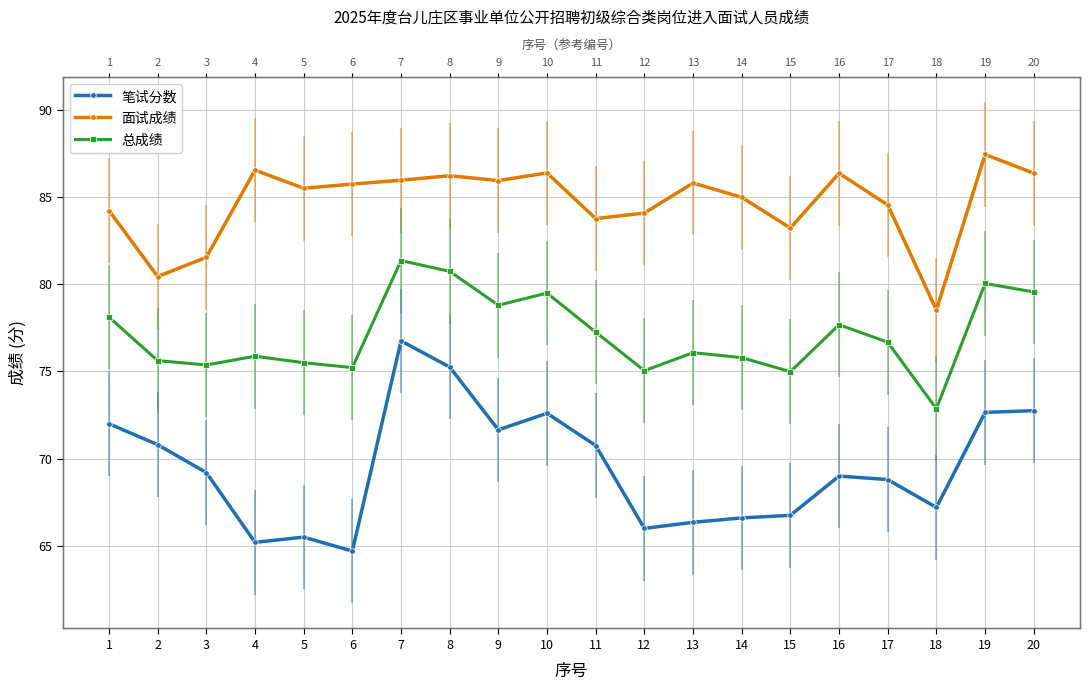

True or false: 面试成绩 has a value of 140.2 at 12.

False